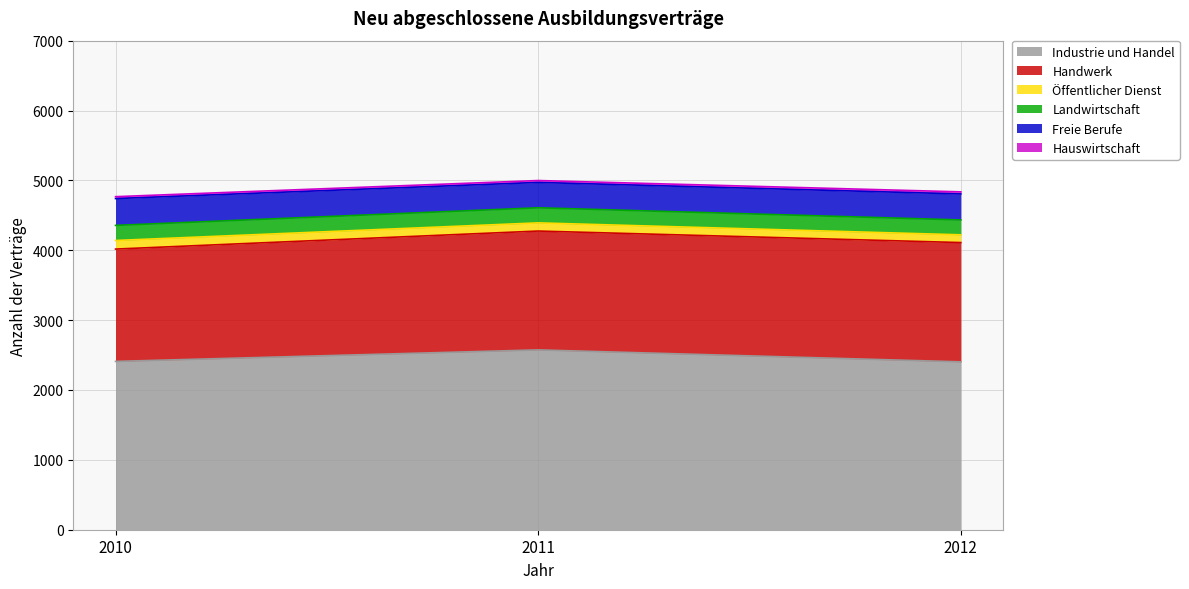

Where does the Industrie und Handel series first go above 2409?

2011